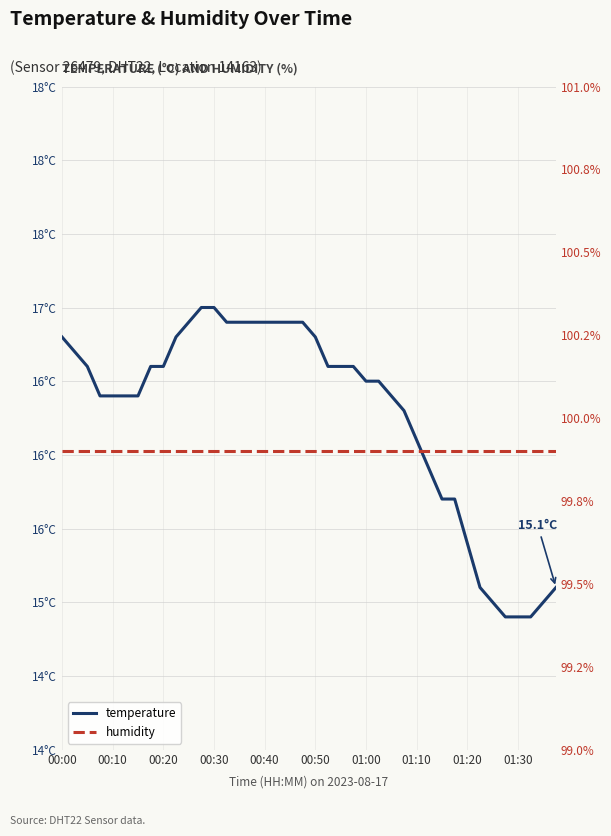

Reading left to right, transcribe all the data shown in this chart.

temperature: 16.8	16.7	16.6	16.4	16.4	16.4	16.4	16.6	16.6	16.8	16.9	17.0	17.0	16.9	16.9	16.9	16.9	16.9	16.9	16.9	16.8	16.6	16.6	16.6	16.5	16.5	16.4	16.3	16.1	15.9	15.7	15.7	15.4	15.1	15.0	14.9	14.9	14.9	15.0	15.1
humidity: 99.9	99.9	99.9	99.9	99.9	99.9	99.9	99.9	99.9	99.9	99.9	99.9	99.9	99.9	99.9	99.9	99.9	99.9	99.9	99.9	99.9	99.9	99.9	99.9	99.9	99.9	99.9	99.9	99.9	99.9	99.9	99.9	99.9	99.9	99.9	99.9	99.9	99.9	99.9	99.9